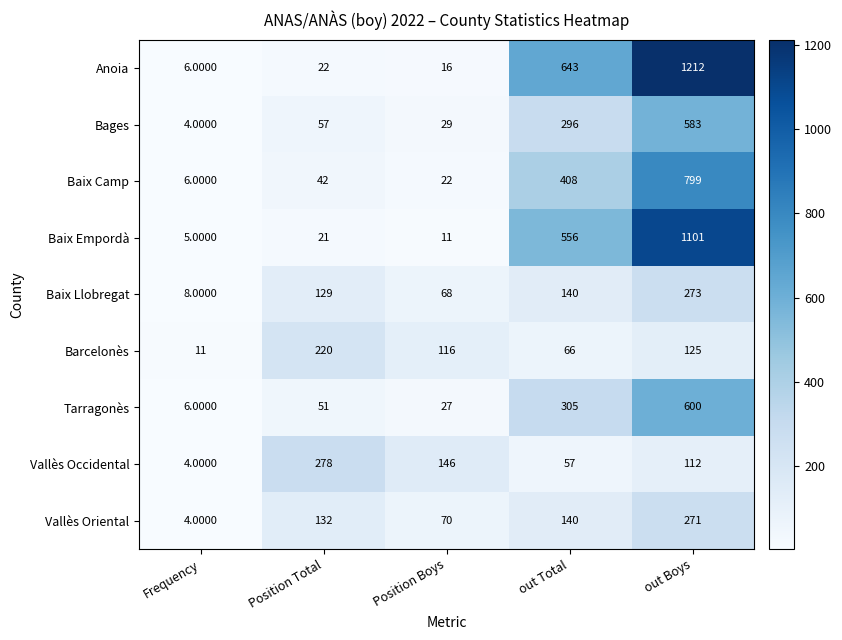

Where does the Barcelonès series first go above 116?

Position Total